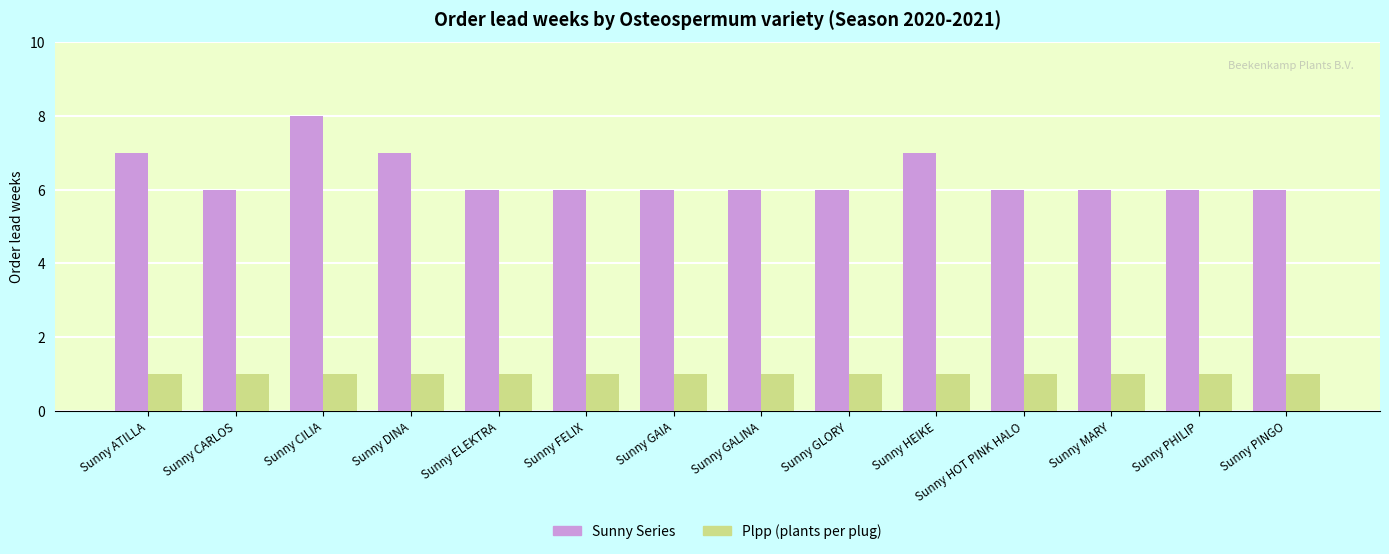

What is the difference between the maximum and minimum values in the Sunny Series series?

2